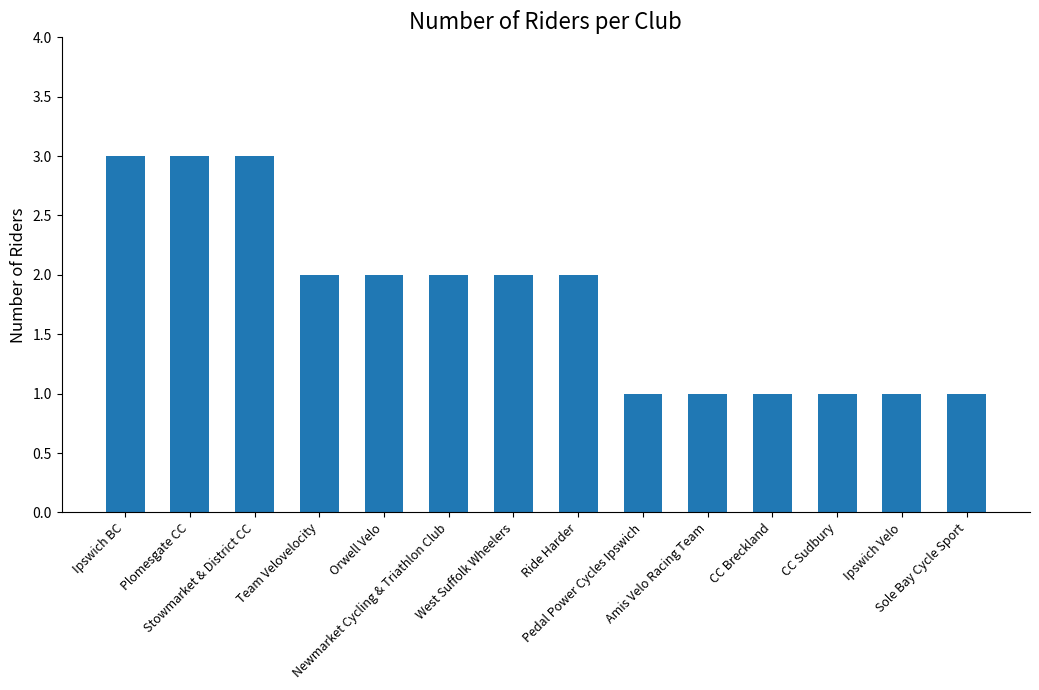

What is the difference between the values at Team Velovelocity and Pedal Power Cycles Ipswich?

1